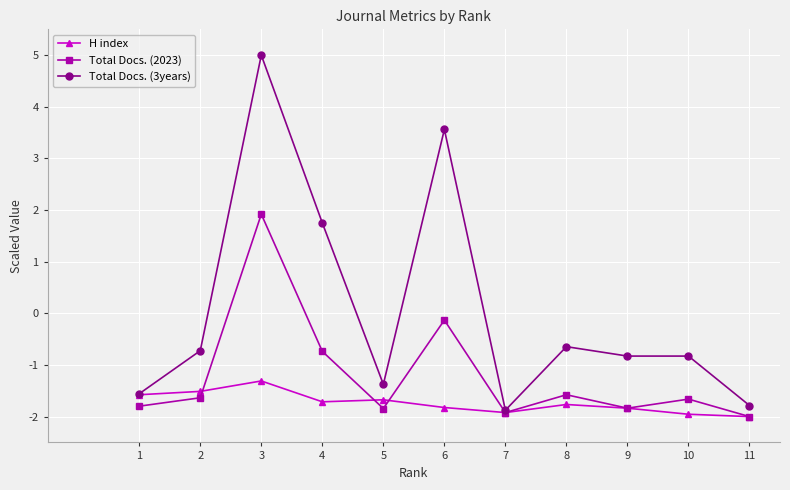

What is the approximate value of H index at 2?

-1.5